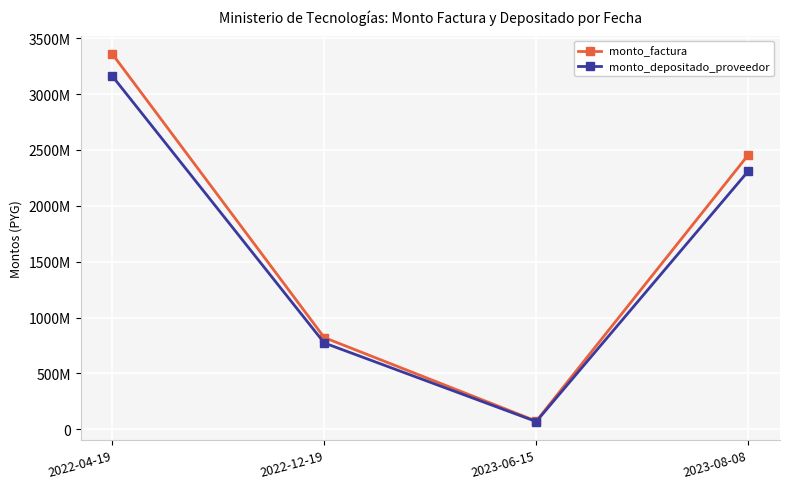

Where does the monto_factura series first go above 2455280846?

2022-04-19